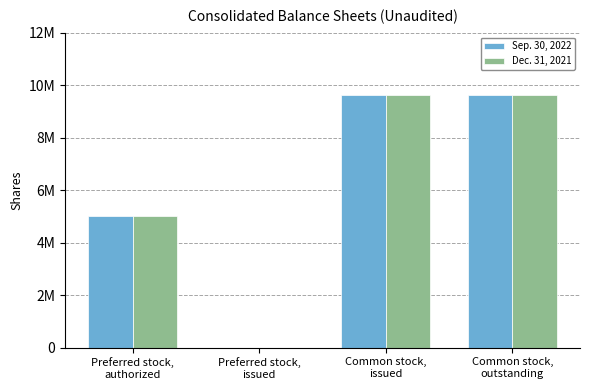

What is the sum of all Dec. 31, 2021 values?

24281090